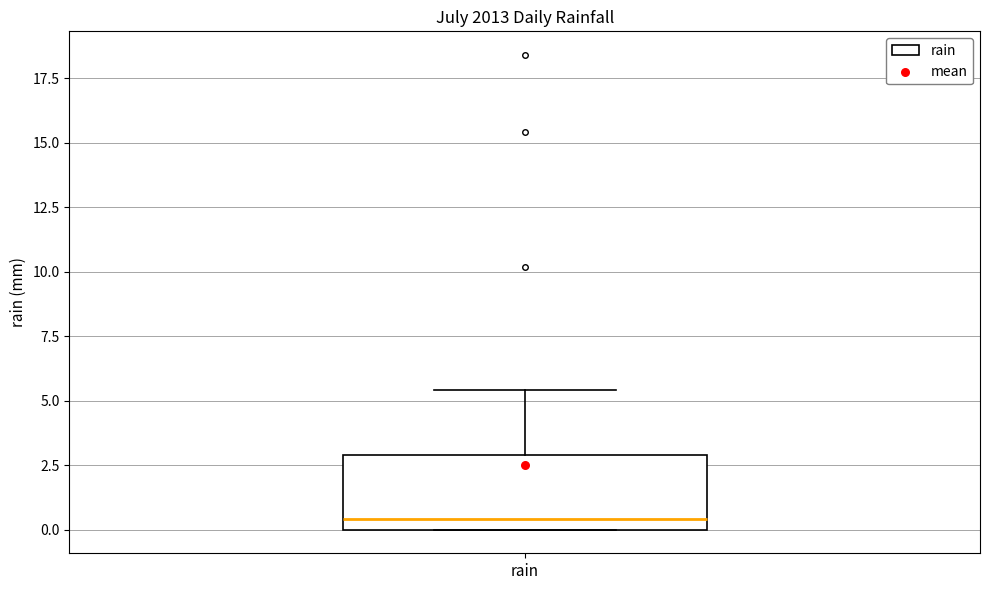

Read this box plot against the y-axis: the position of the median line, the range covered by the box, and the ends of both whiskers. The values are not printed on the chart, so give them approximately, as read against the axis.

median 0.5, box 0.0 to 3.0, whiskers 0.0 to 5.5